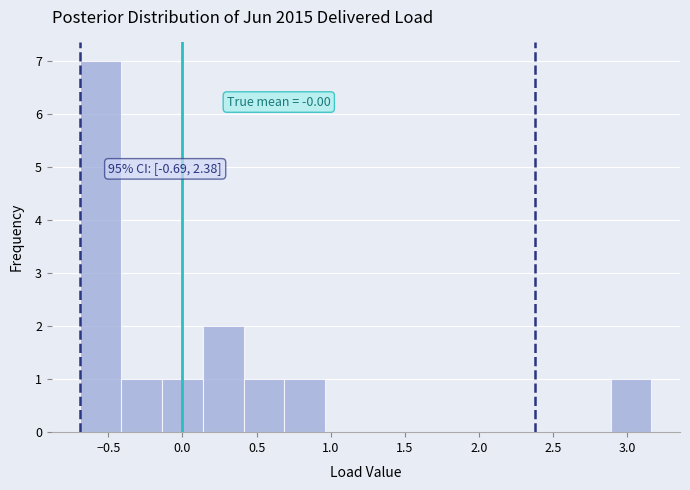

Over which range of the x-axis is the bar tallest?

-0.70 to -0.40